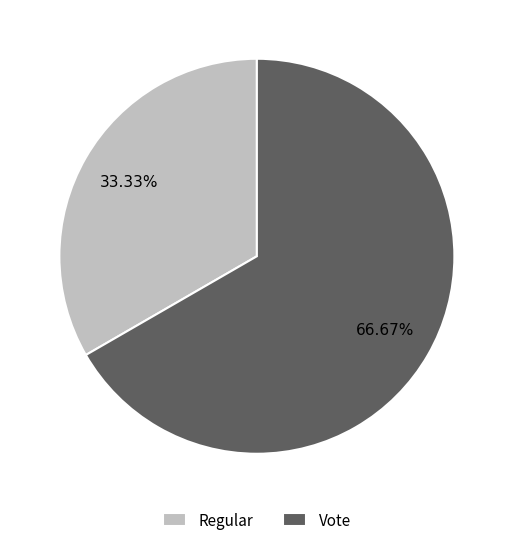

To the nearest percent, what is the difference between the largest and smallest slice percentages?

33%